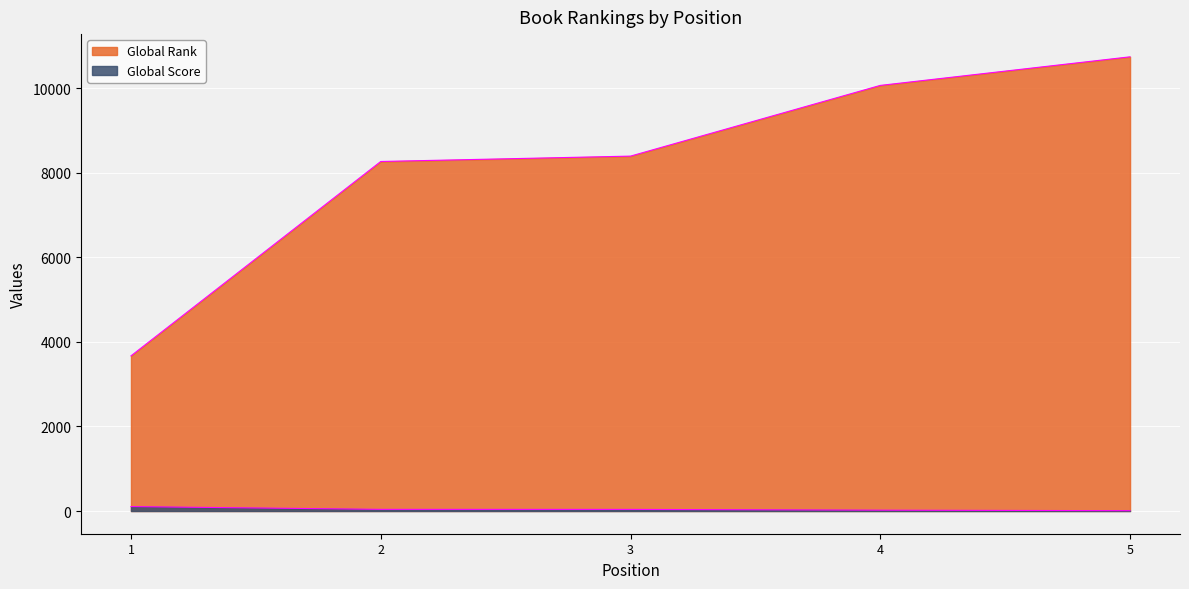

True or false: Global Rank and Global Score cross at least once.

False